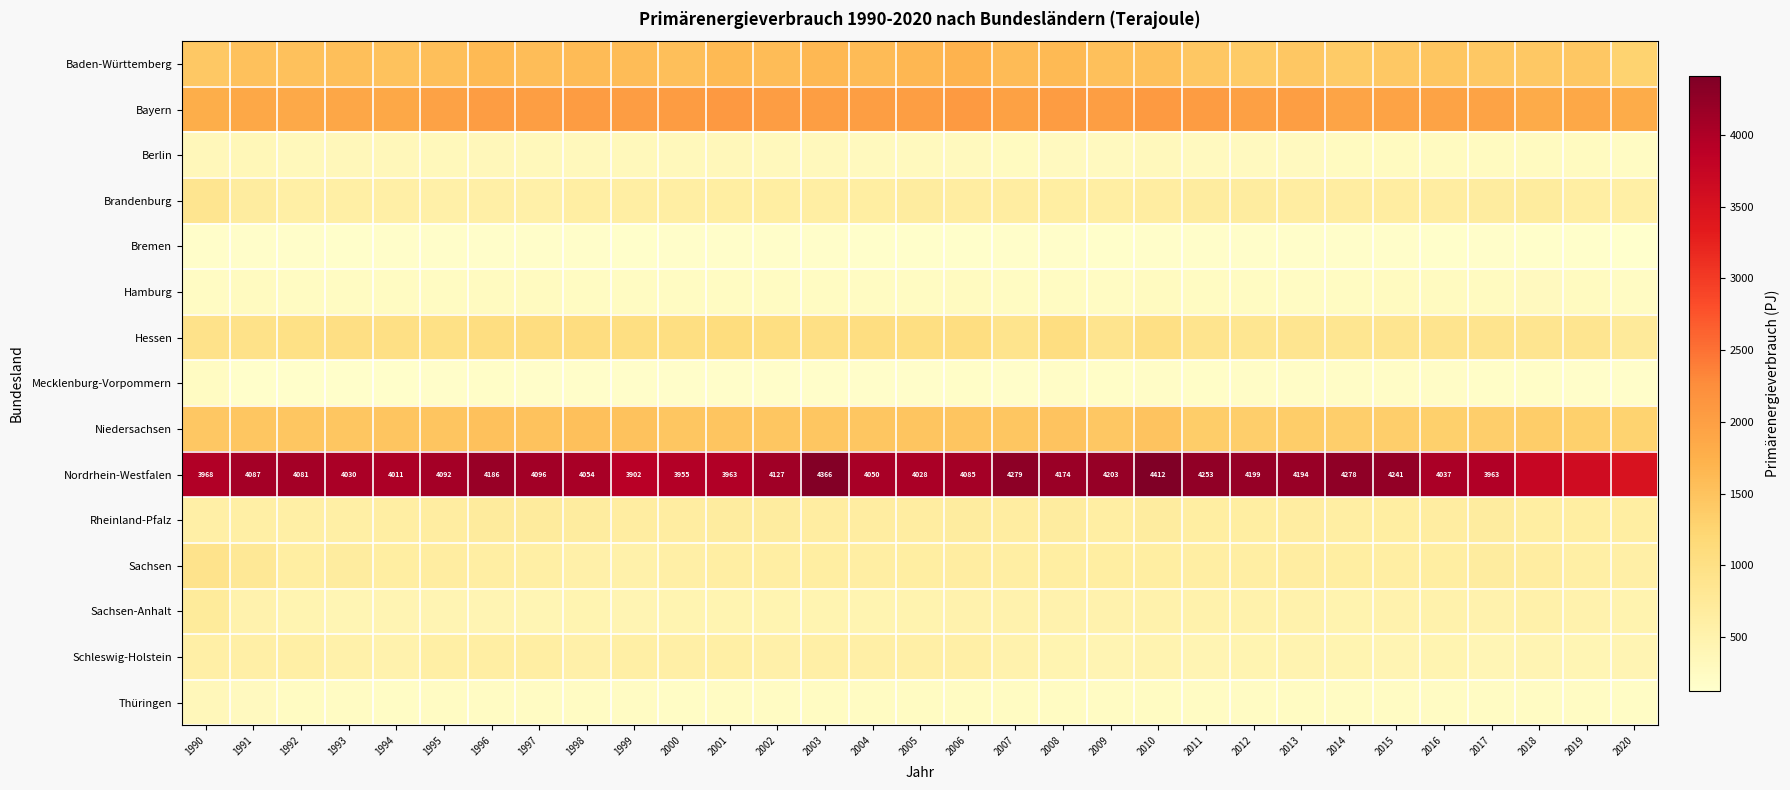

At how many categories does at least one series exceed 4015?

22